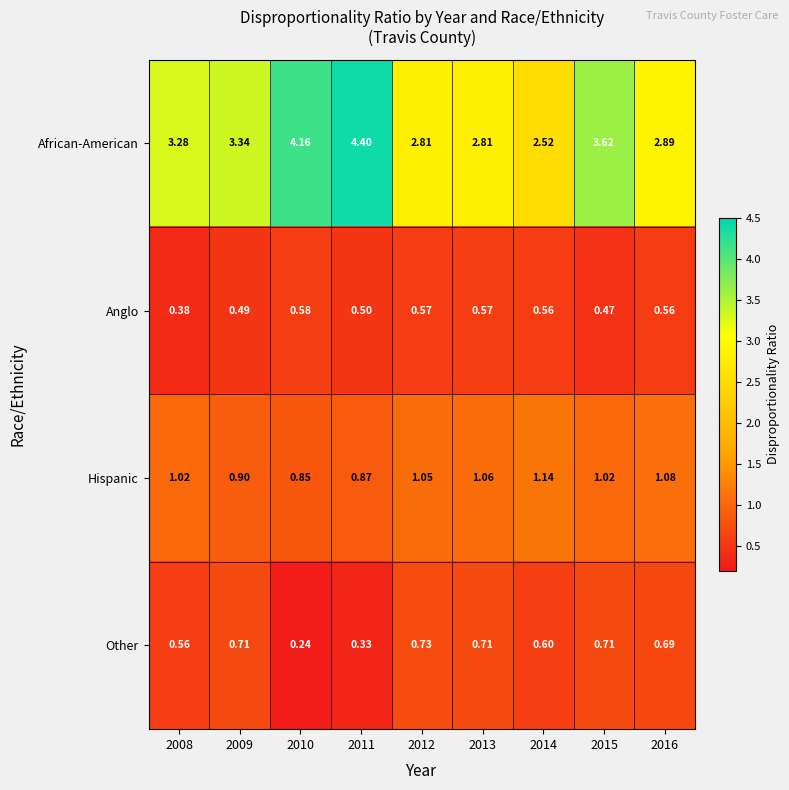

Rank the series by their maximum value, from highest to lowest.

African-American, Hispanic, Other, Anglo